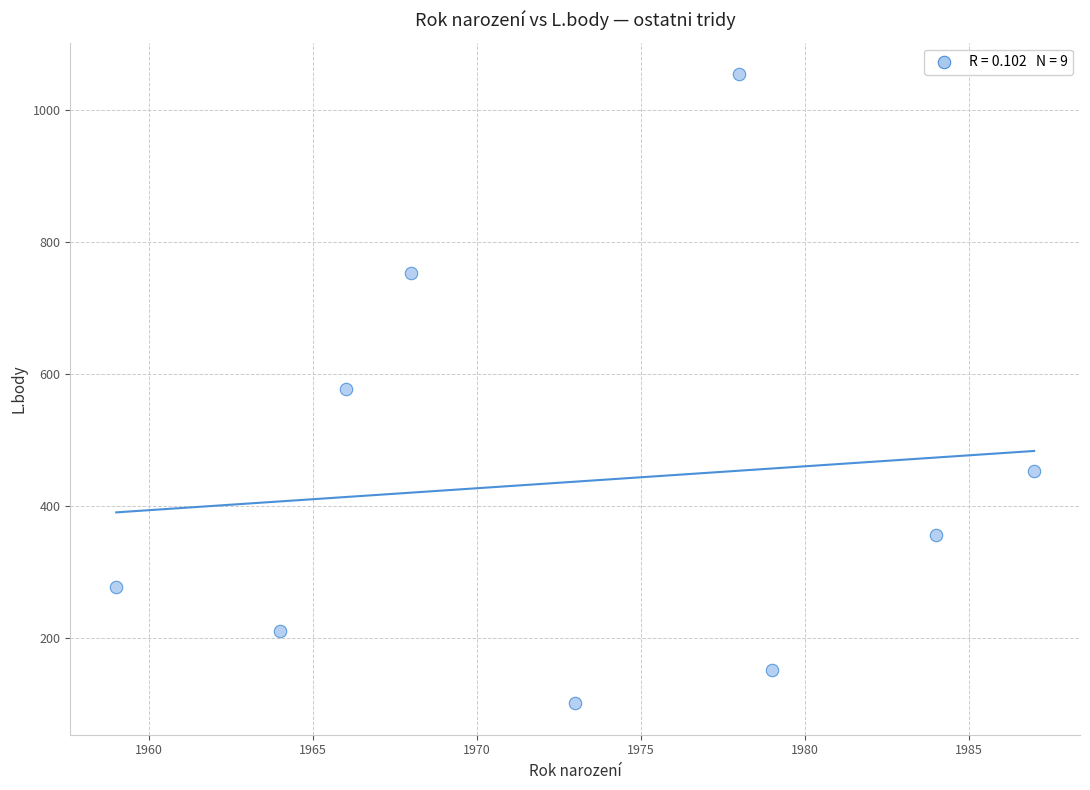

What is the range of Y values (max minus min)?

954